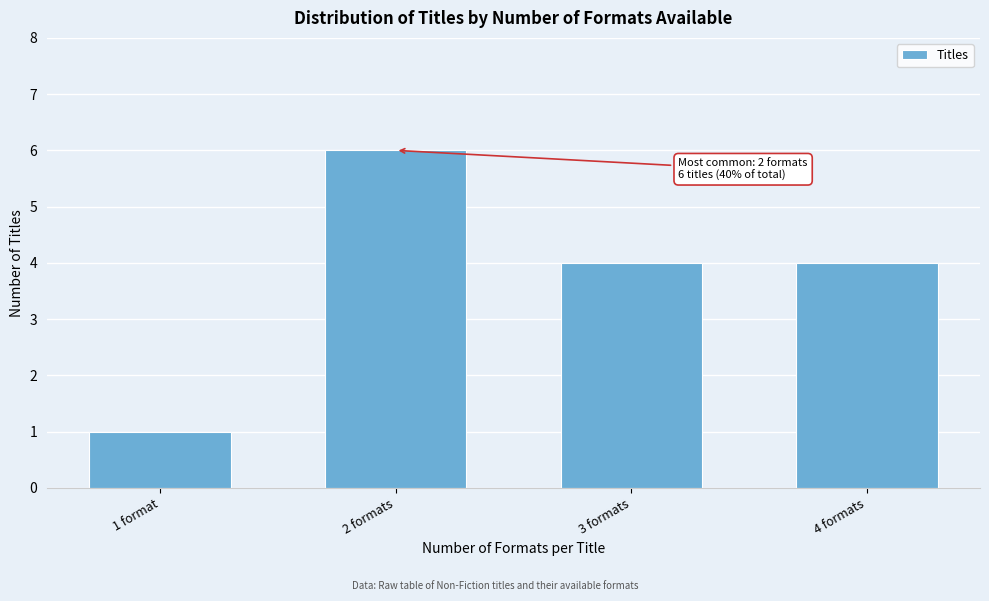

Reading right to left, transcribe all the data shown in this chart.

4 formats=4	3 formats=4	2 formats=6	1 format=1